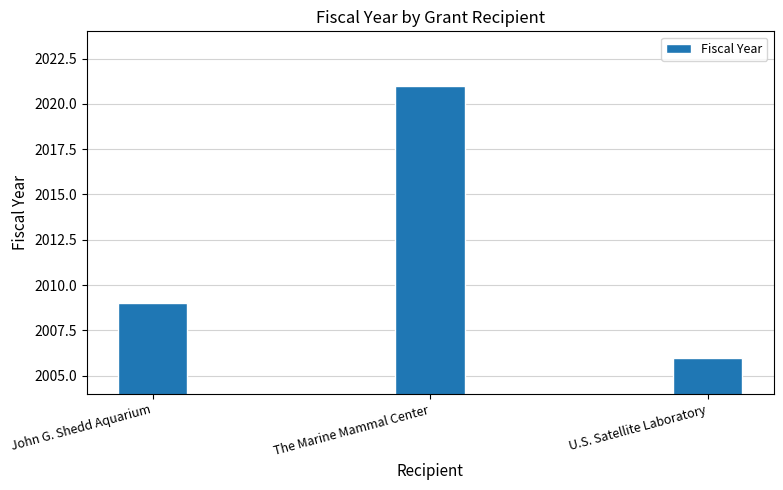

What is the label of the 1st bar from the right?

U.S. Satellite Laboratory